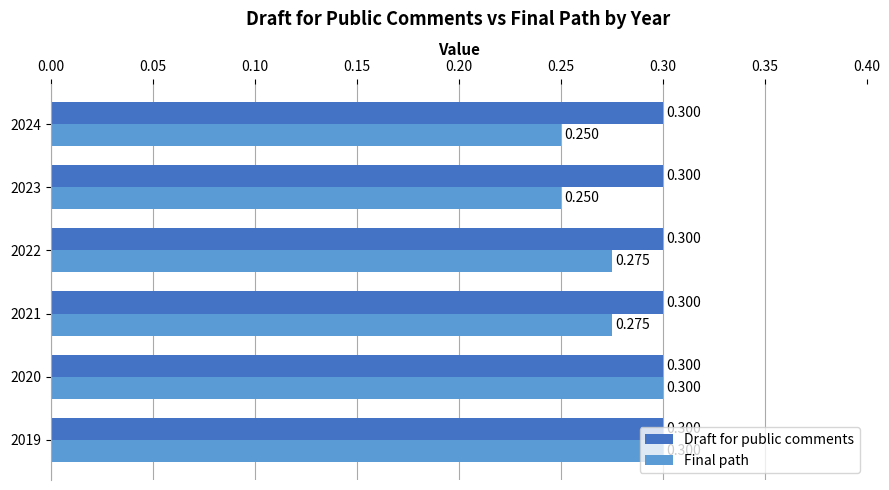

Which series has the largest total across all categories?

Draft for public comments